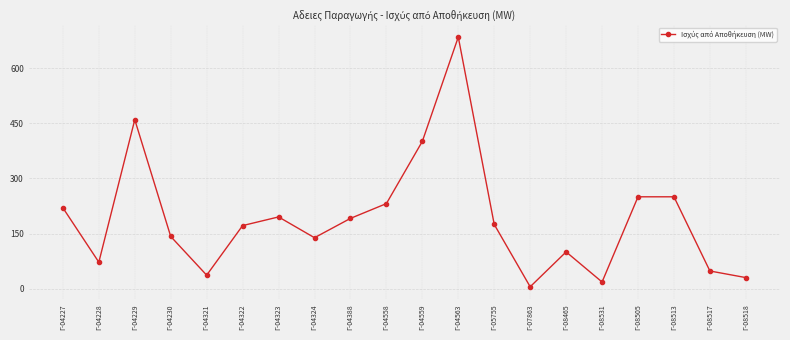

What is the greatest value displayed?

685.0